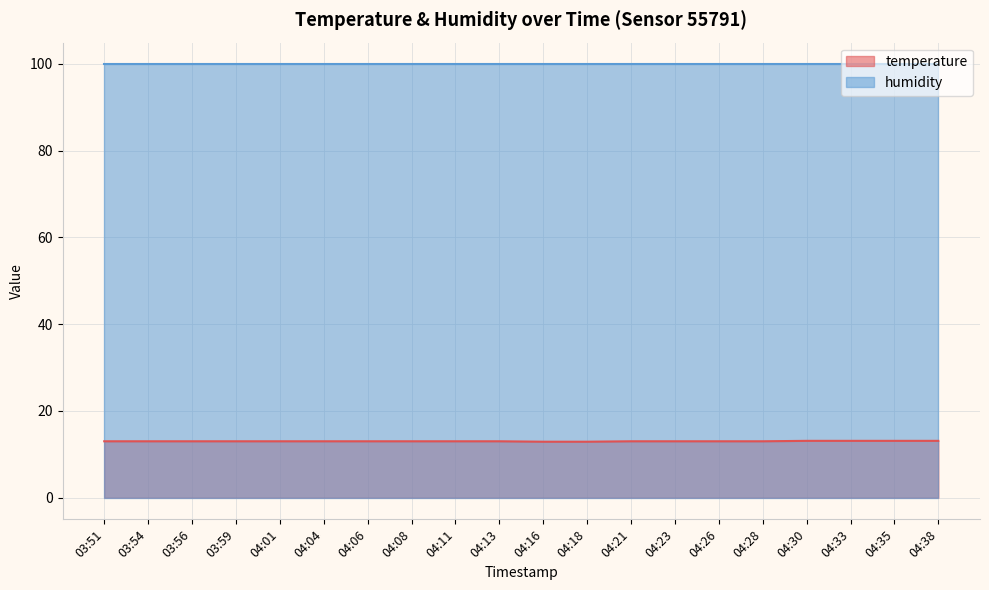

At which category does the chart reach its peak across all series?

04:30